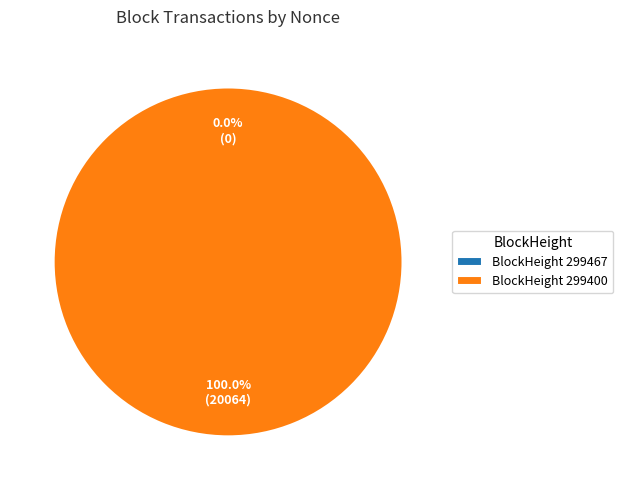

Is there a majority slice in this chart?

Yes